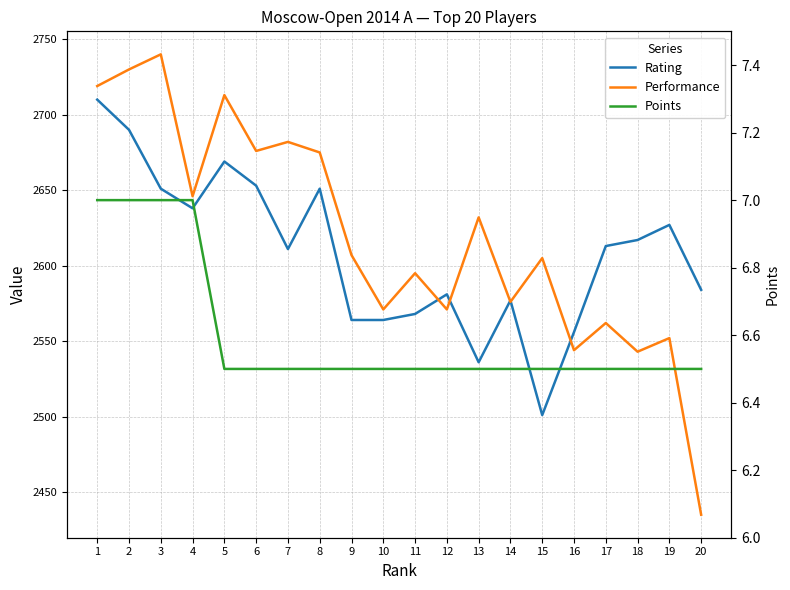

What are all the series names shown in the legend?

Rating, Performance, Points